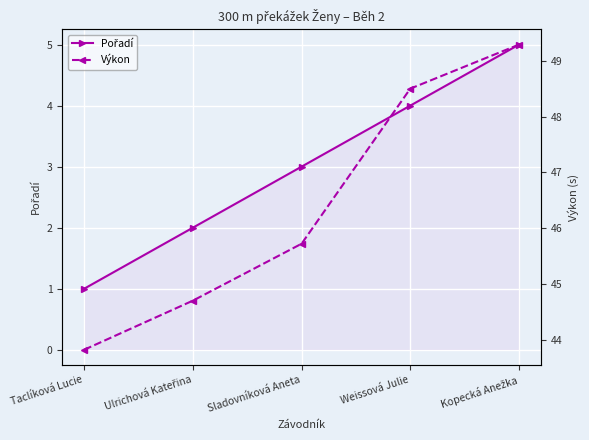

Reading right to left, what are all the values shown in this chart?

Pořadí: Kopecká Anežka=5.0	Weissová Julie=4.0	Sladovníková Aneta=3.0	Ulrichová Kateřina=2.0	Taclíková Lucie=1.0
Výkon: Kopecká Anežka=49.3	Weissová Julie=48.5	Sladovníková Aneta=45.7	Ulrichová Kateřina=44.7	Taclíková Lucie=43.8